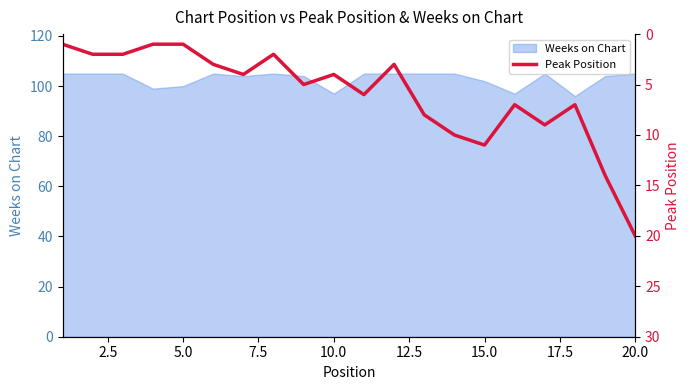

What is the highest value of the Weeks on Chart series?

105